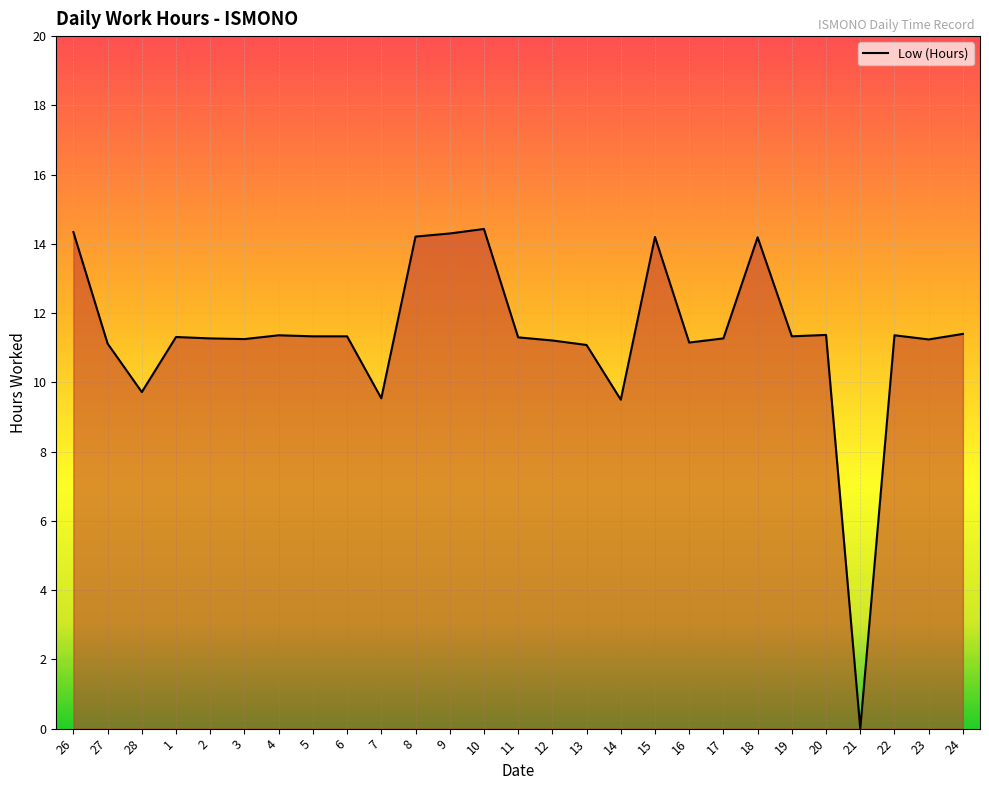

The value at 12 is 16.3. True or false?

False